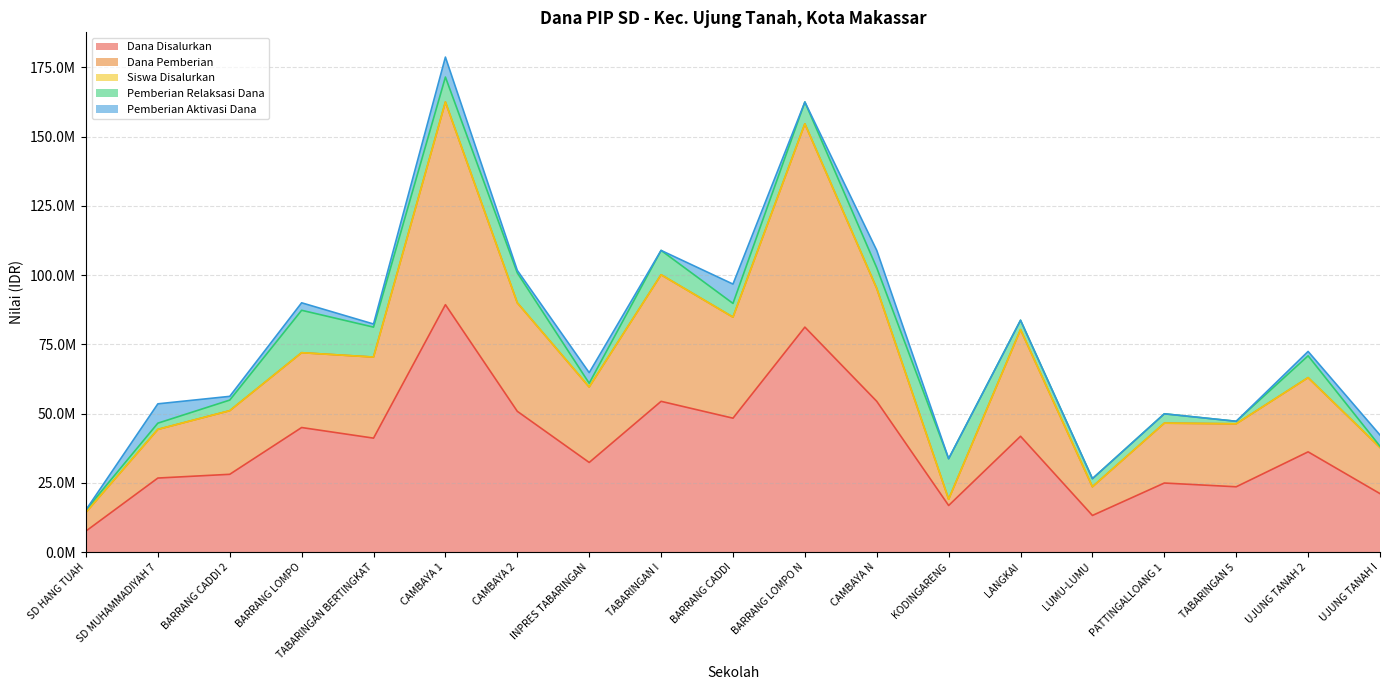

How many categories are shown in the chart?

19